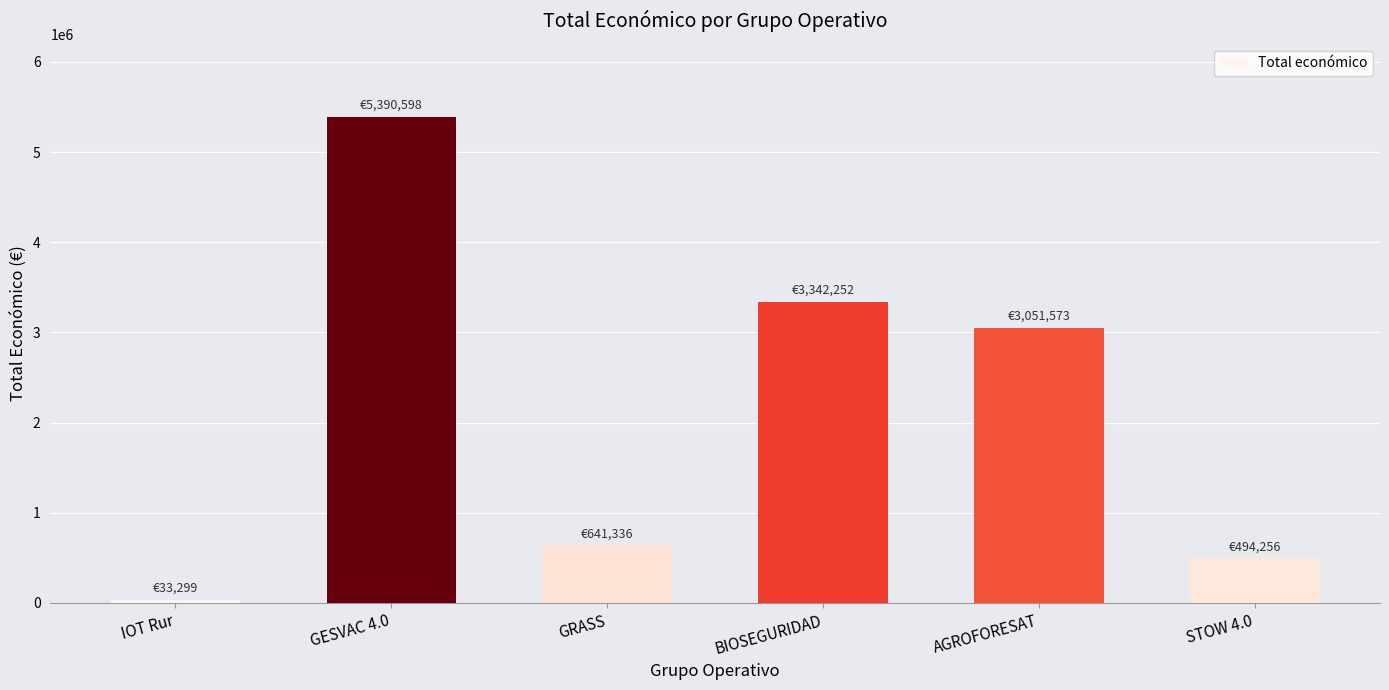

Is it true that the value at IOT Rur is 33298.8?

True